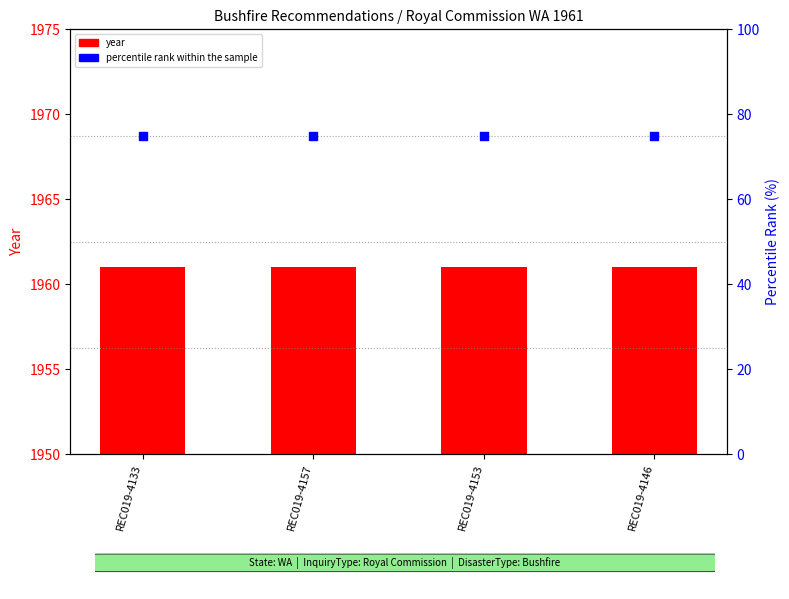

Which series has the widest spread of Y values?

year